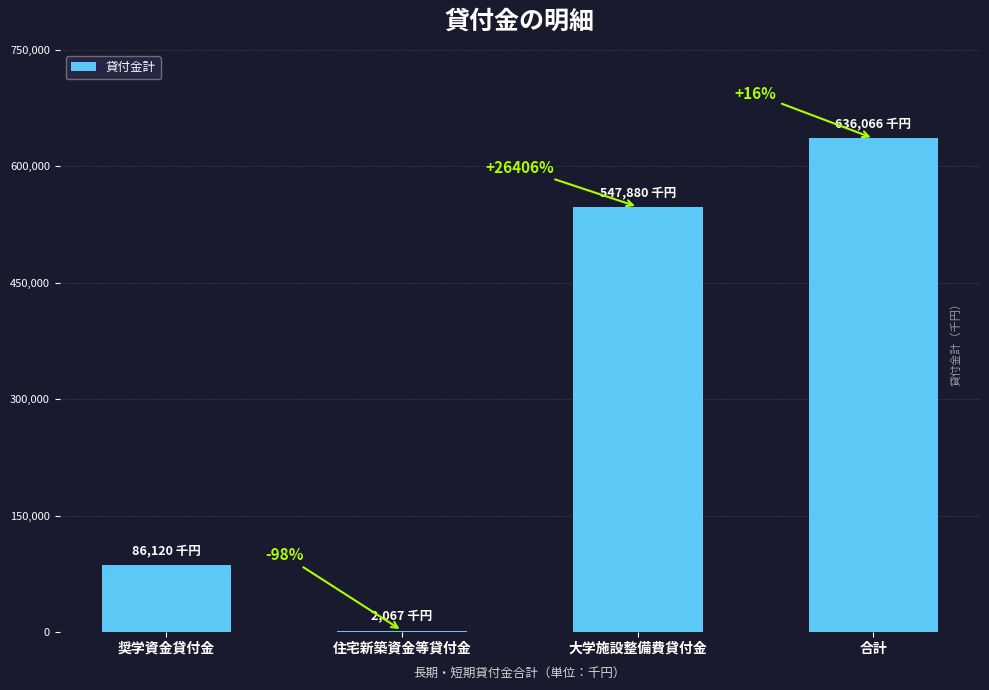

What is the difference between the values at 大学施設整備費貸付金 and 合計?

88186